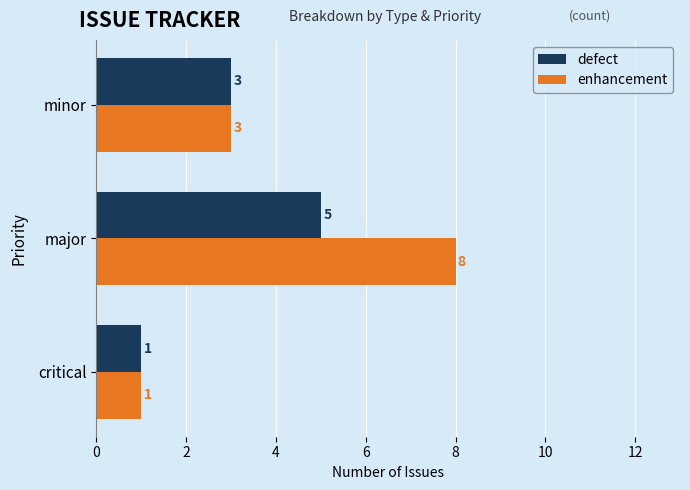

Rank the series by their average value, from highest to lowest.

enhancement, defect